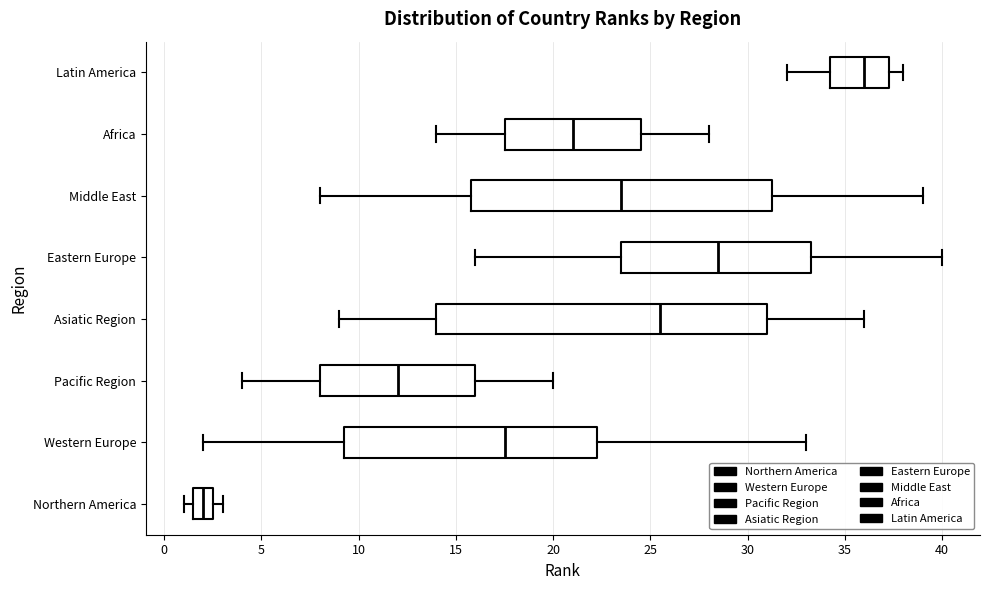

Reading bottom to top, read every box against the x-axis: the position of its median line, the range the box covers, and the ends of its whiskers. The values are not printed on the chart, so give them approximately, as read against the axis.

Northern America: median 2.0, box 1.5 to 2.5, whiskers 1.0 to 3.0
Western Europe: median 17.5, box 9.5 to 22.5, whiskers 2.0 to 33.0
Pacific Region: median 12.0, box 8.0 to 16.0, whiskers 4.0 to 20.0
Asiatic Region: median 25.5, box 14.0 to 31.0, whiskers 9.0 to 36.0
Eastern Europe: median 28.5, box 23.5 to 33.5, whiskers 16.0 to 40.0
Middle East: median 23.5, box 16.0 to 31.5, whiskers 8.0 to 39.0
Africa: median 21.0, box 17.5 to 24.5, whiskers 14.0 to 28.0
Latin America: median 36.0, box 34.5 to 37.5, whiskers 32.0 to 38.0